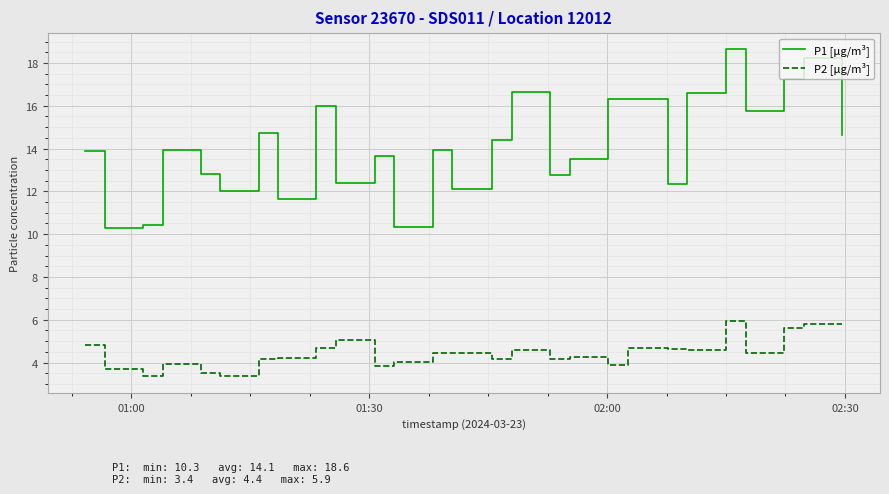

True or false: P2 [μg/m³] and P1 [μg/m³] cross at least once.

False